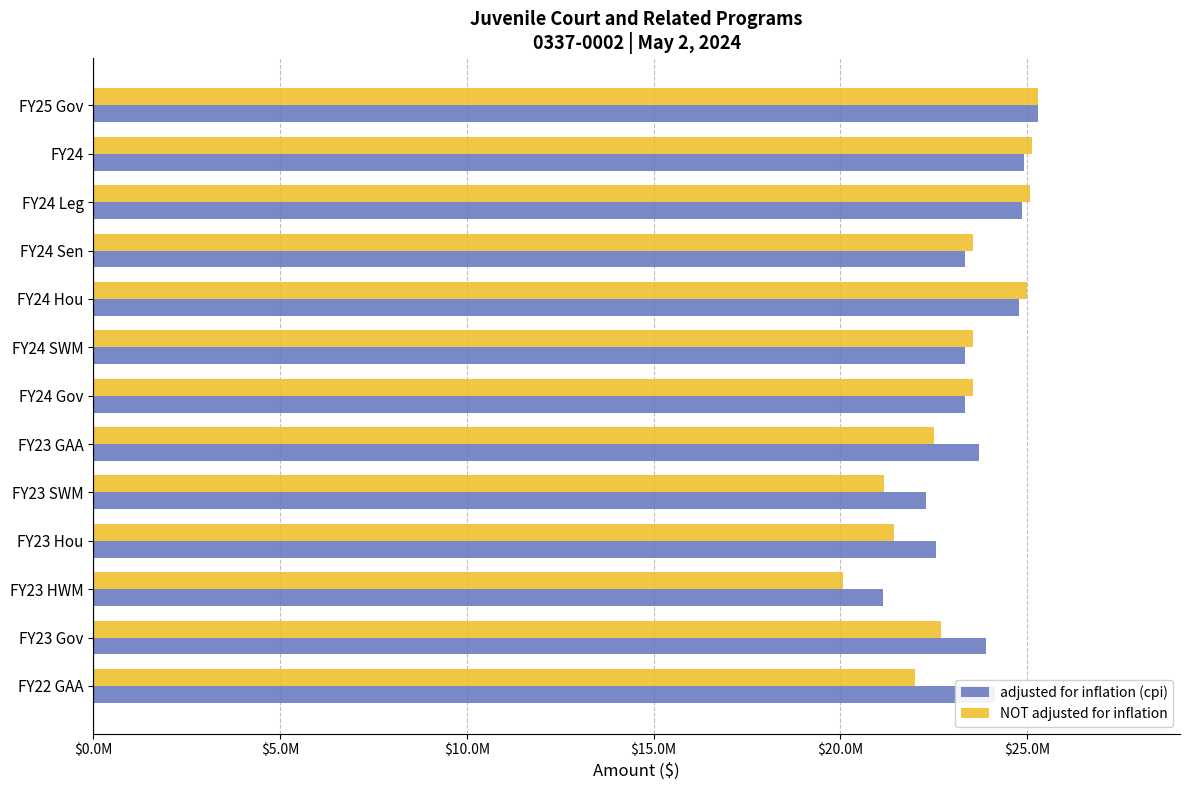

What are all the series names shown in the legend?

adjusted for inflation (cpi), NOT adjusted for inflation